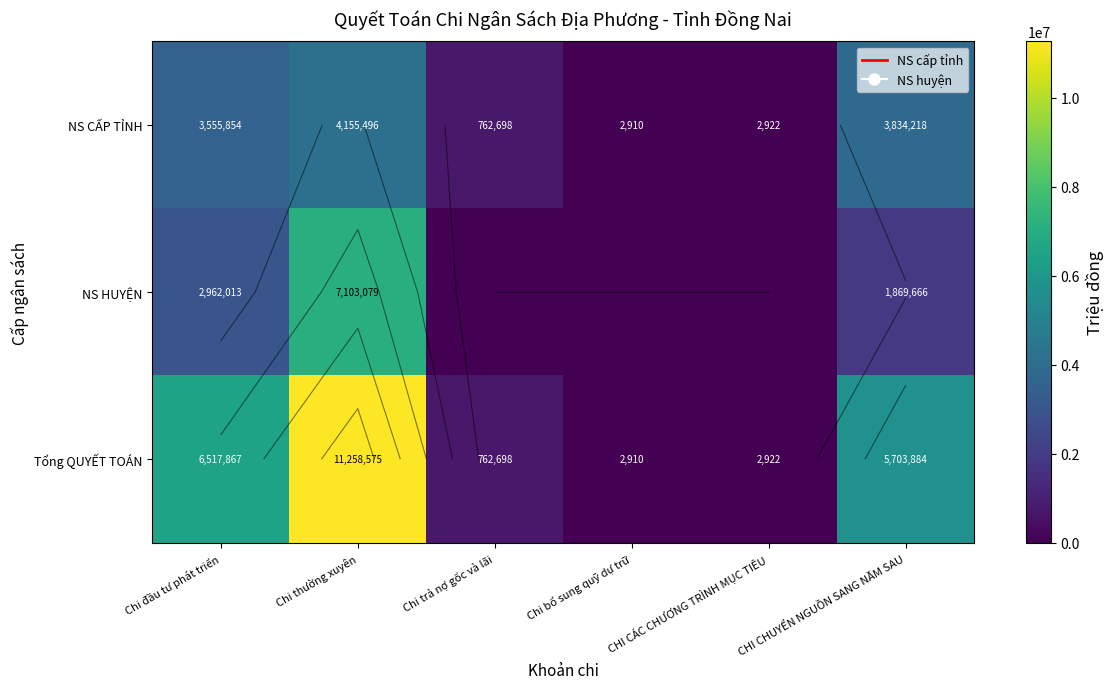

At CHI CÁC CHƯƠNG TRÌNH MỤC TIÊU, list the series in order from largest to smallest.

NS CẤP TỈNH, Tổng QUYẾT TOÁN, NS HUYỆN